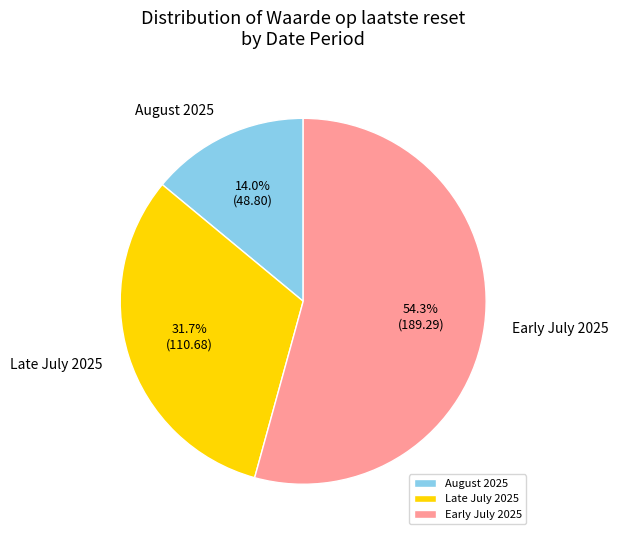

How much of the chart is everything except August 2025?

86.0%